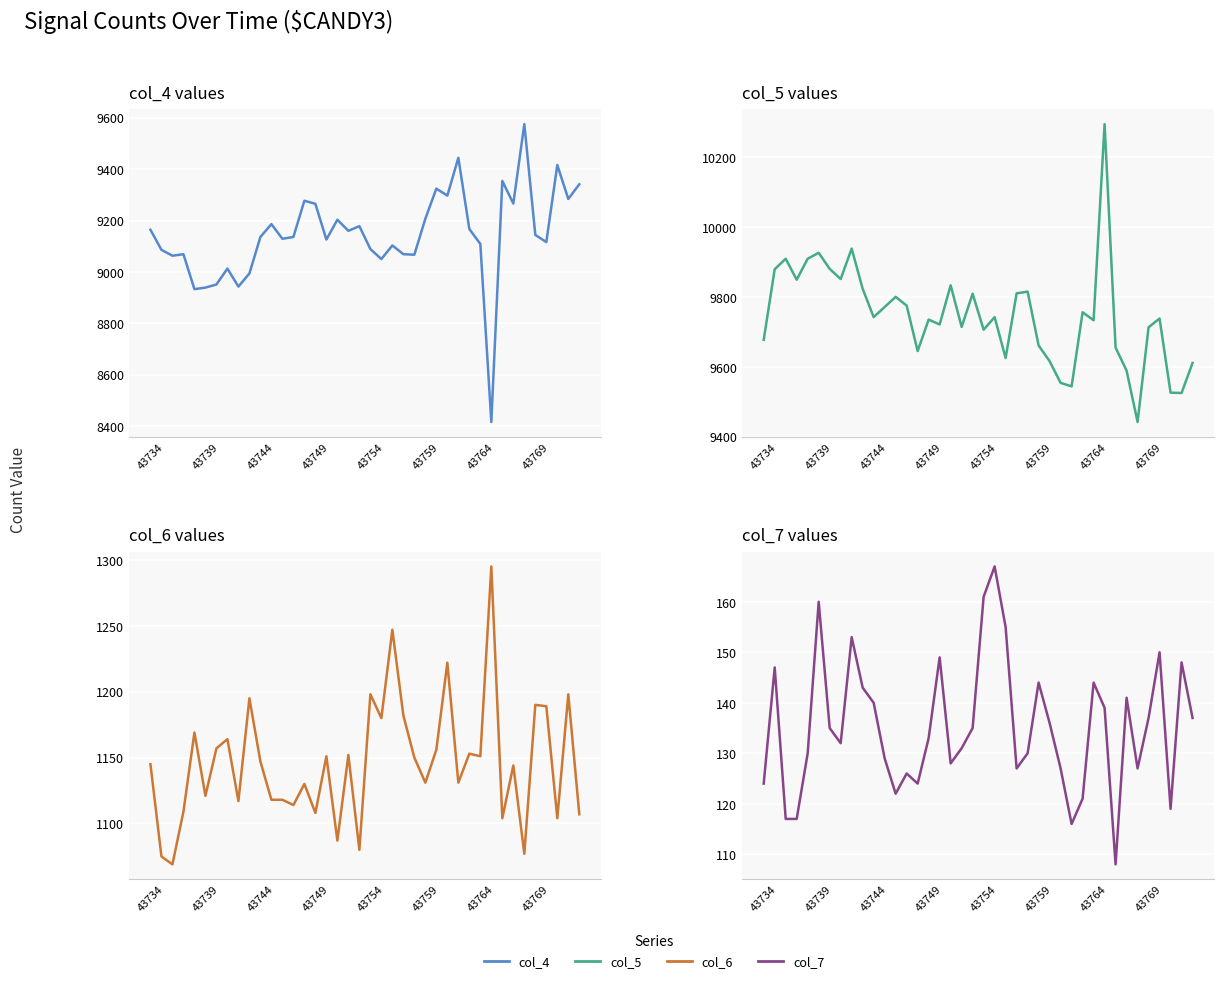

True or false: col_4 and col_6 cross at least once.

False